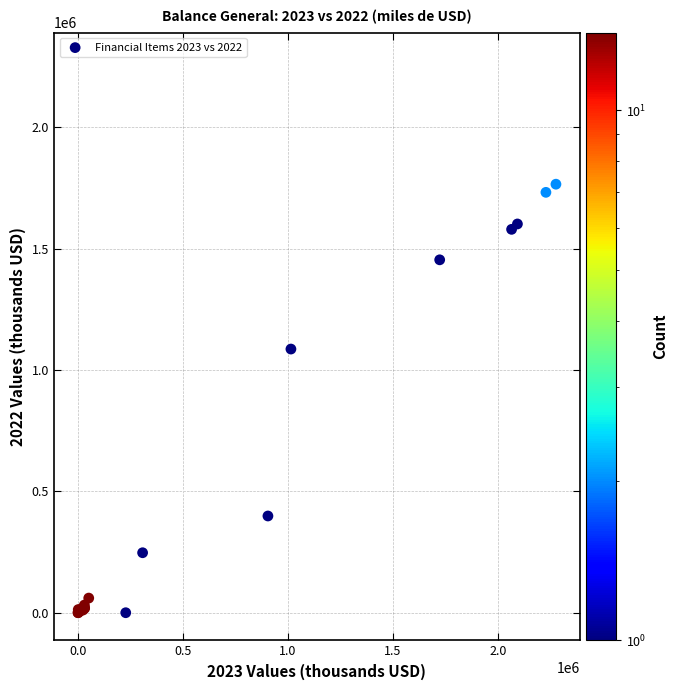

What Y value in the scatter plot is closest to 883042?

1086665.4